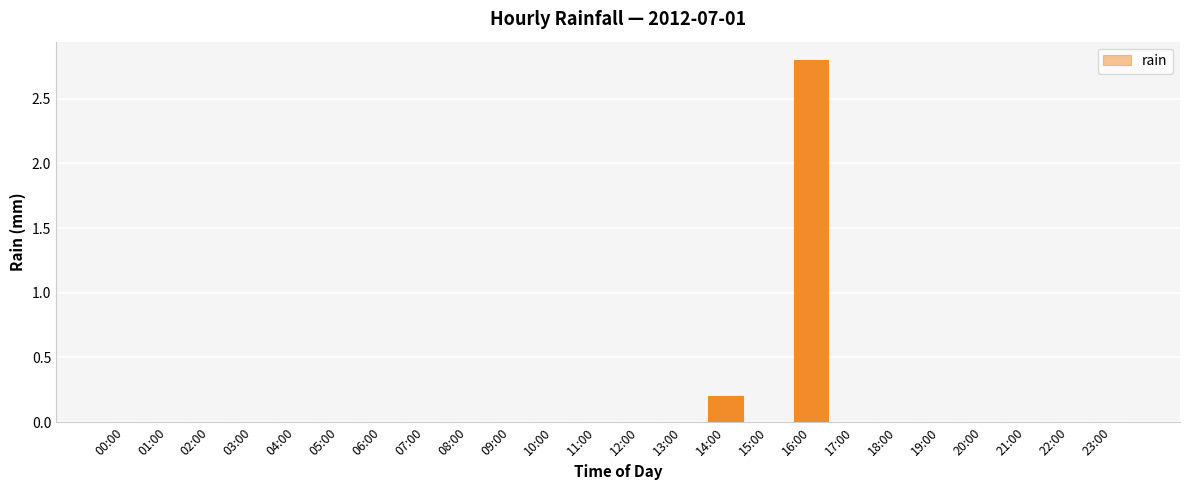

Reading left to right, what are all the values shown in this chart?

0.0	0.0	0.0	0.0	0.0	0.0	0.0	0.0	0.0	0.0	0.0	0.0	0.0	0.0	0.2	0.0	2.8	0.0	0.0	0.0	0.0	0.0	0.0	0.0